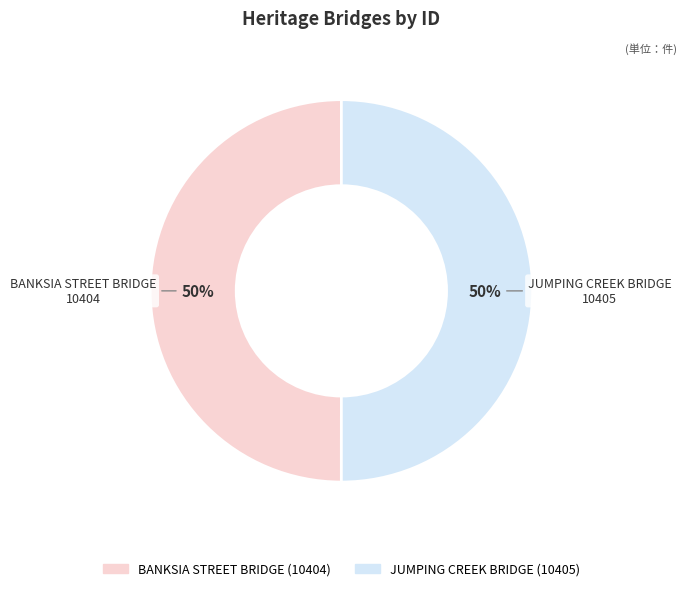

To the nearest percent, what is the average slice percentage?

50%